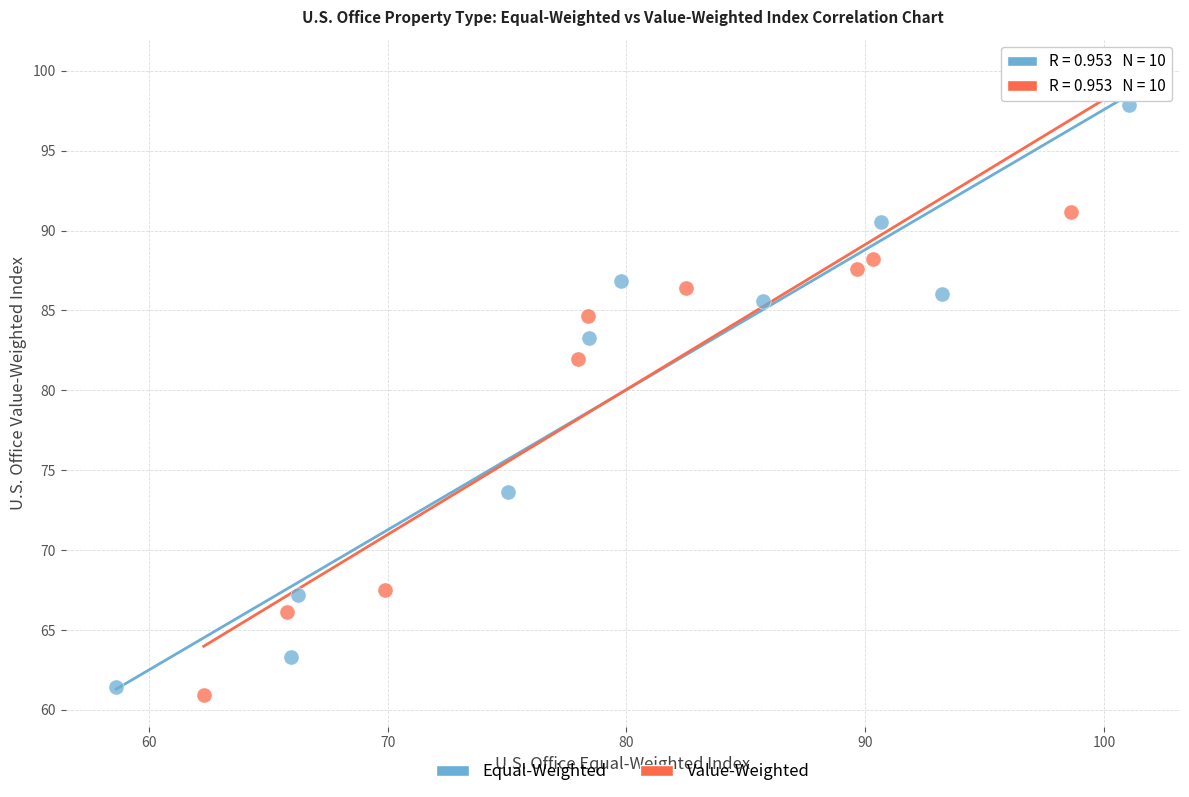

What are all the series names shown in the legend?

Equal-Weighted, Value-Weighted